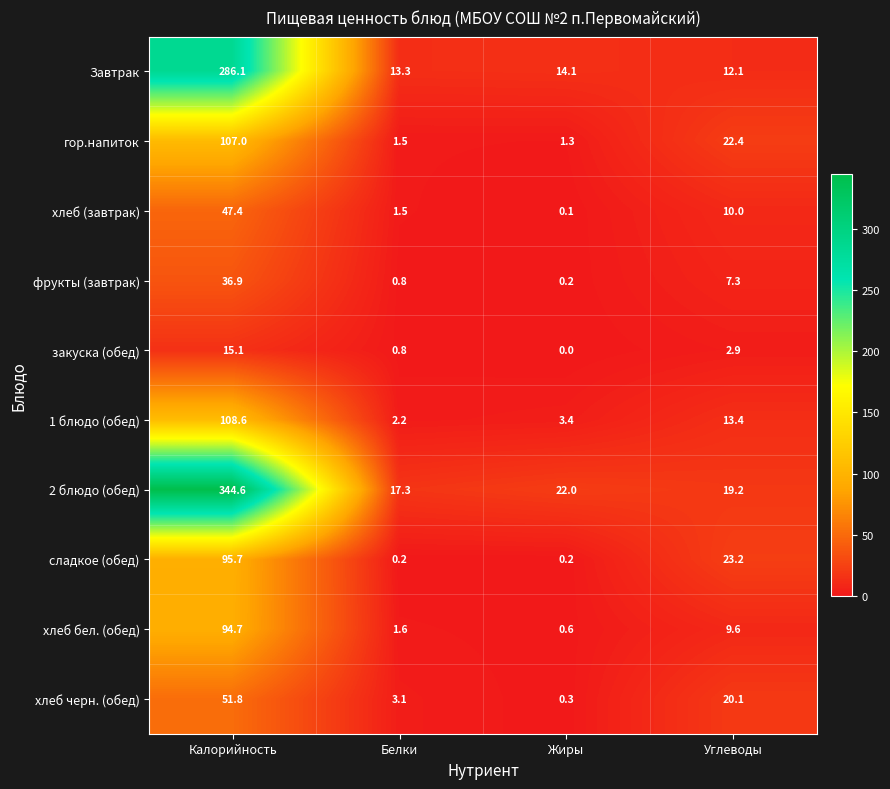

Which series has the widest spread of values?

2 блюдо (обед)